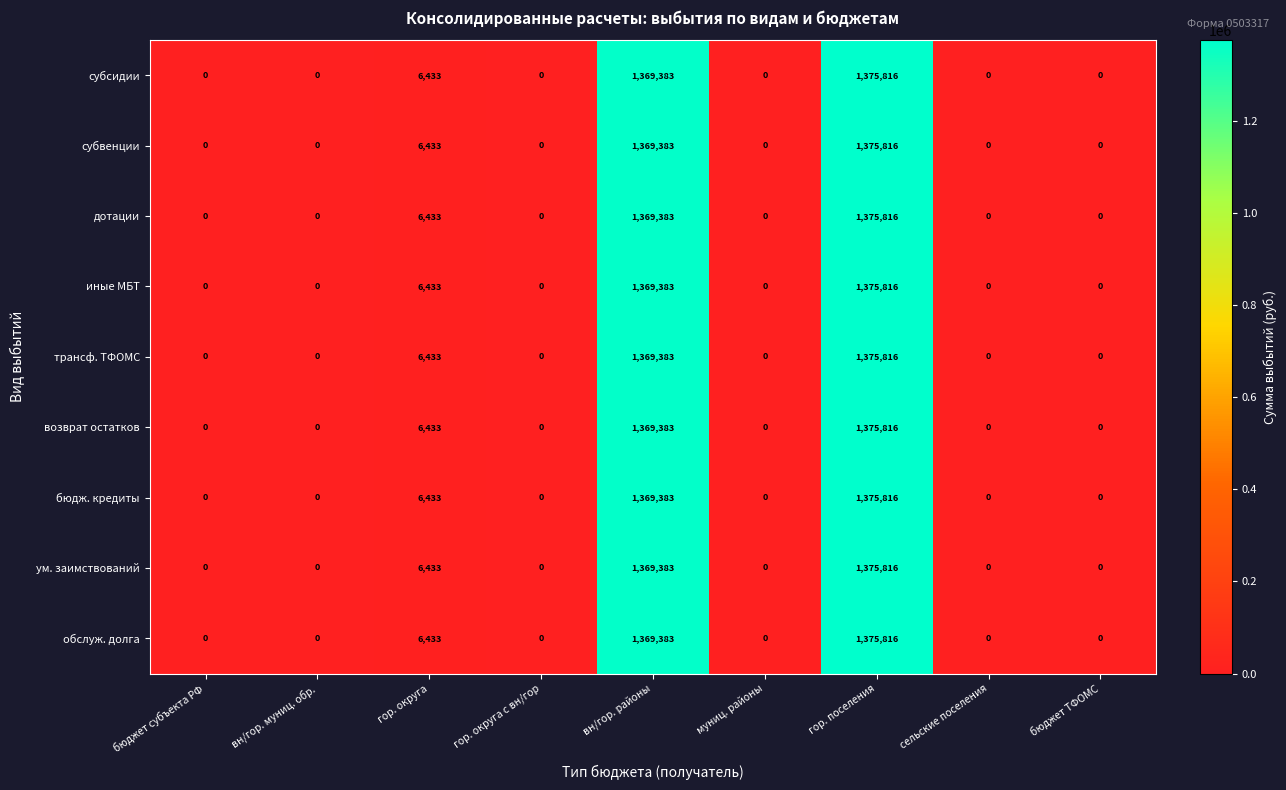

At which category does the chart reach its peak across all series?

гор. поселения